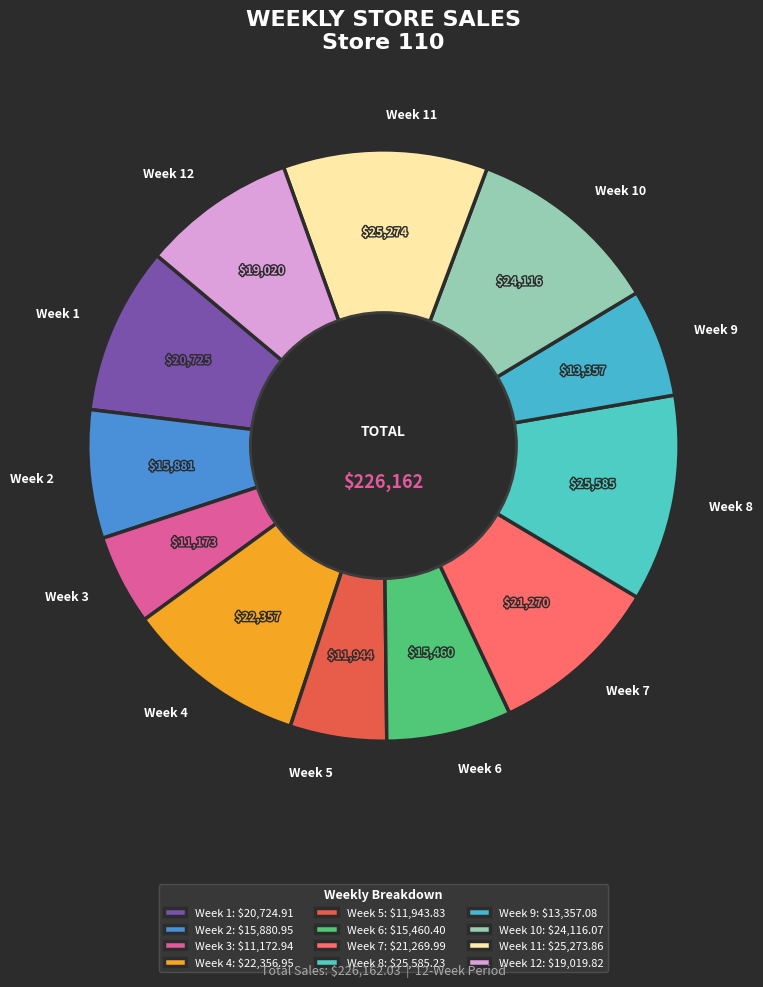

Approximately how many times larger is the value at Week 8 compared to Week 6?

1.7